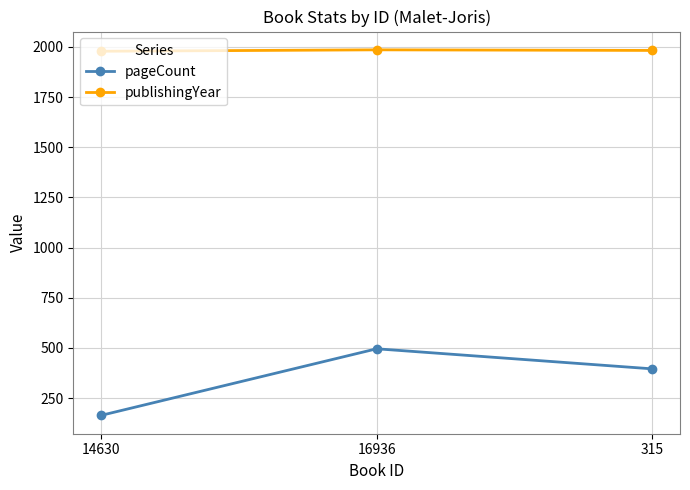

Is the value of pageCount at 315 greater than the value of publishingYear at 16936?

No